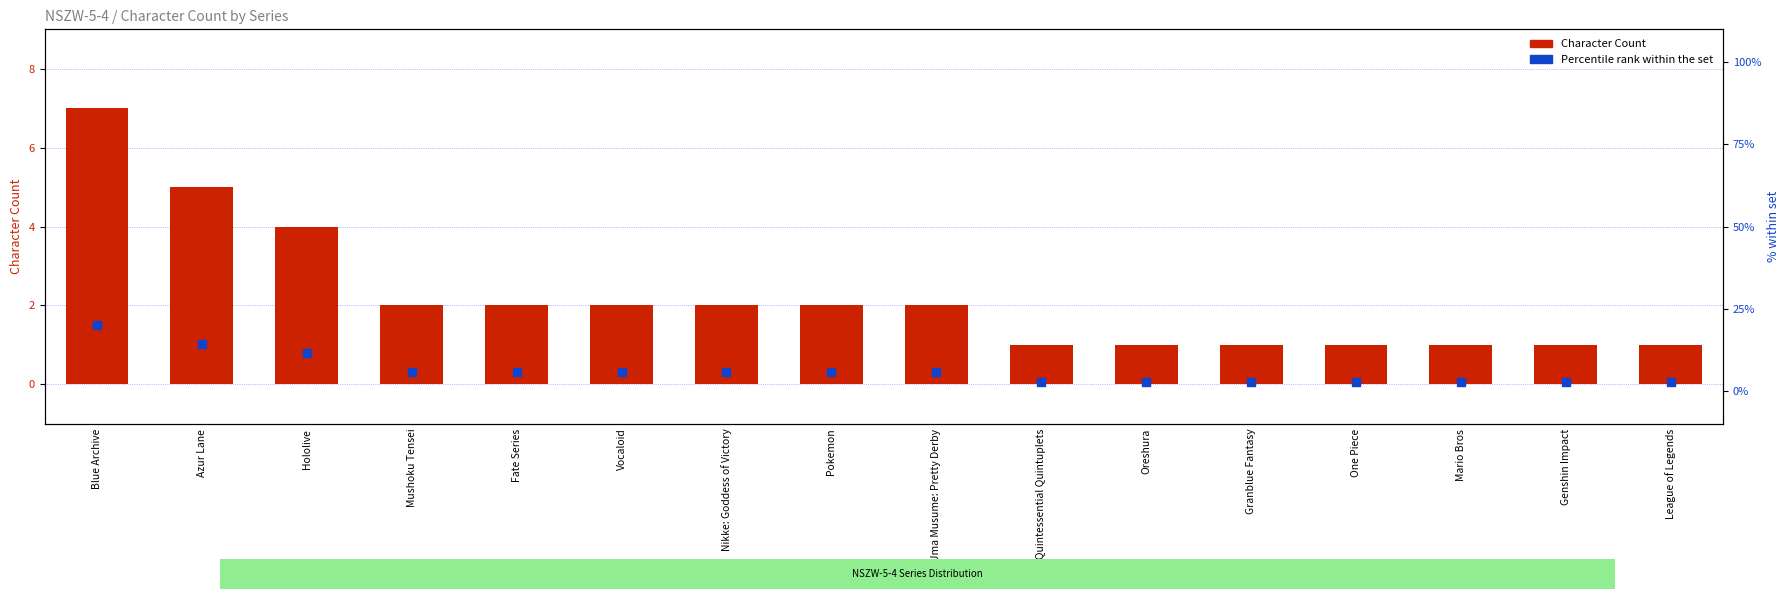

Is the value of Character Count at Oreshura greater than the value of Percentile rank within the set at Azur Lane?

No